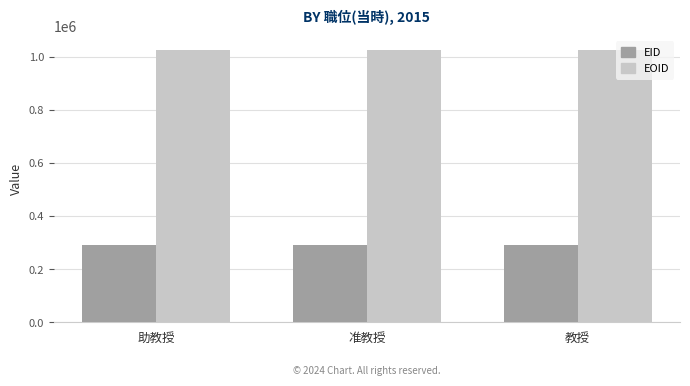

What is the sum of all EOID values?

3087273